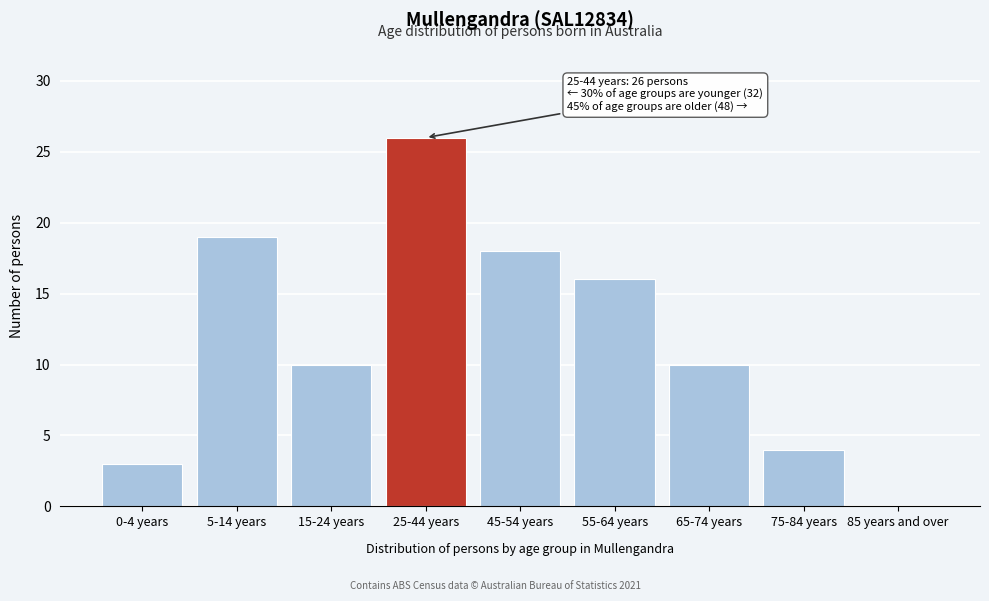

Reading left to right, extract all data points from this chart.

0-4 years=3	5-14 years=19	15-24 years=10	25-44 years=26	45-54 years=18	55-64 years=16	65-74 years=10	75-84 years=4	85 years and over=0